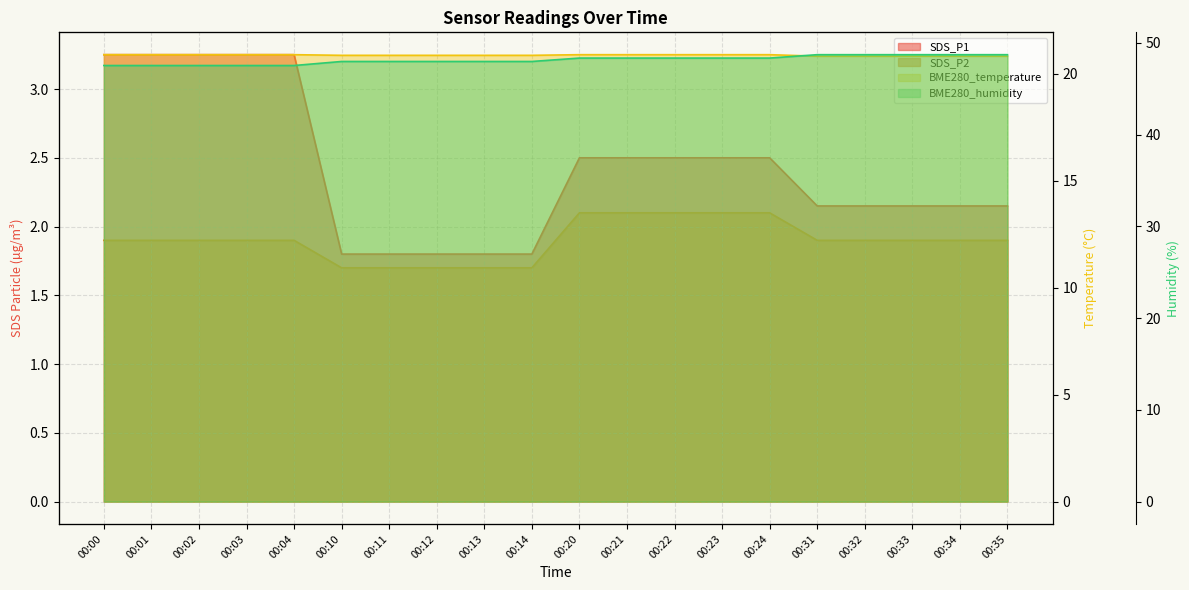

Which category has the lowest value in the BME280_temperature series?

00:31